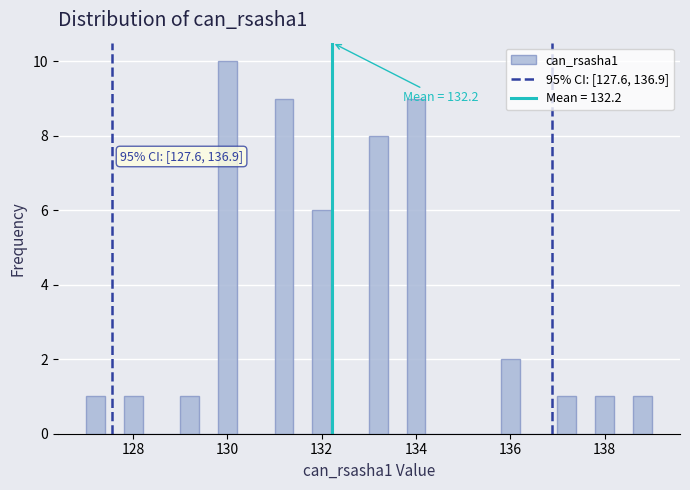

Read against the x-axis, roughly where is the centre of the tallest bar?

130.0